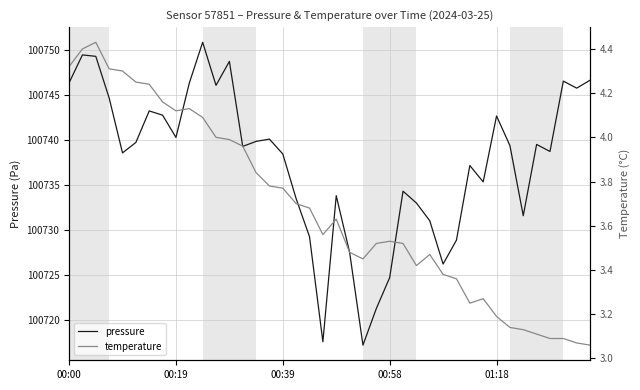

Rank the series at 00:58 from lowest to highest value.

temperature, pressure